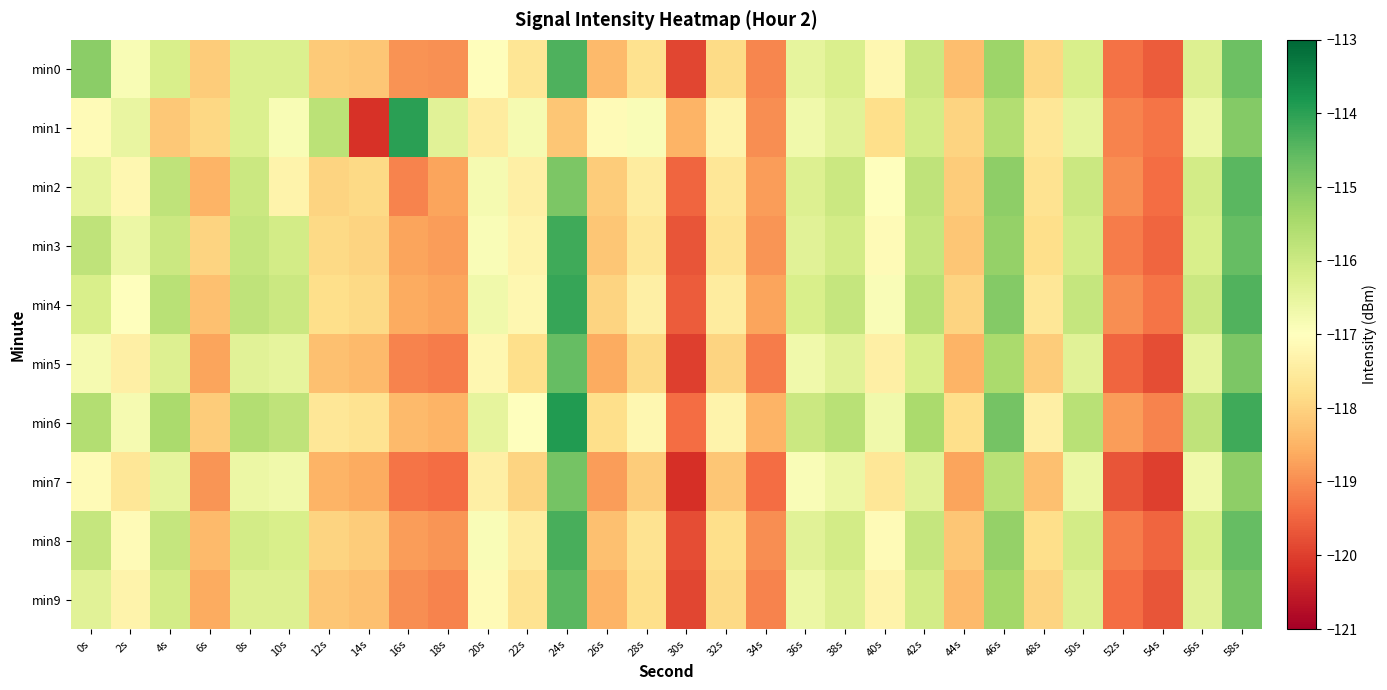

What is the spread (max minus min) of values at 22s?

1.2